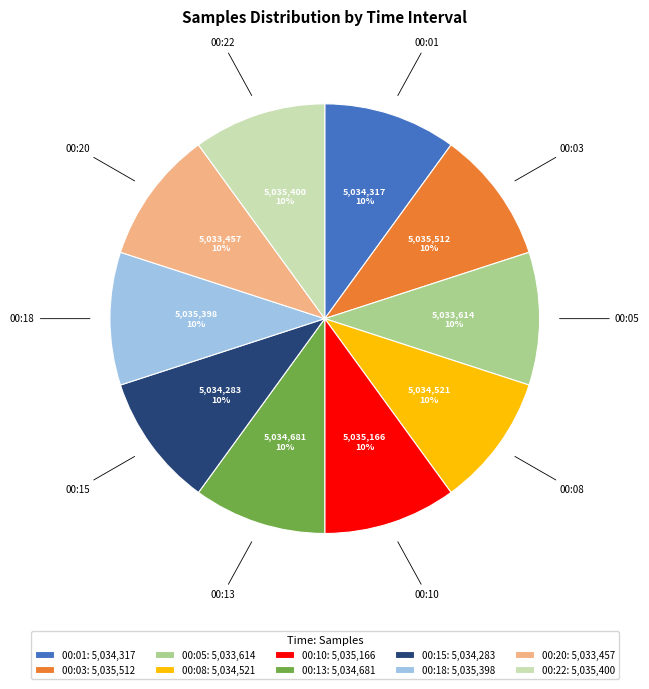

To the nearest percent, what percentage of the pie is 00:22: 5,035,400?

10%